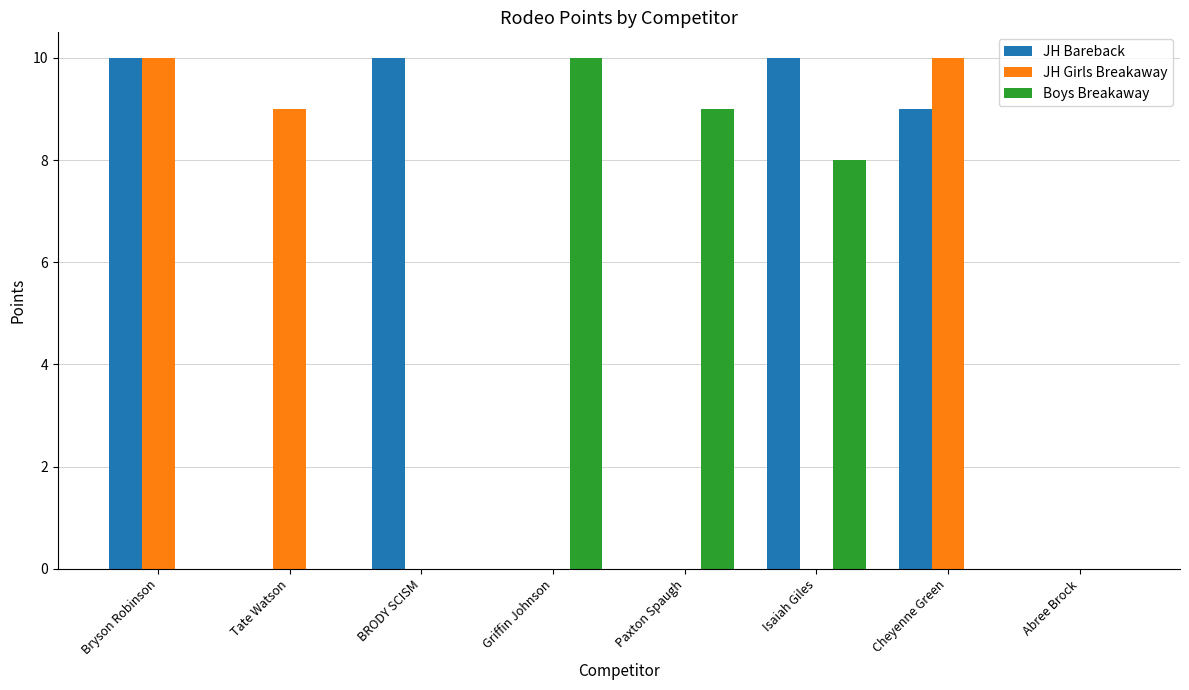

The JH Bareback series shows 14 at Cheyenne Green. True or false?

False